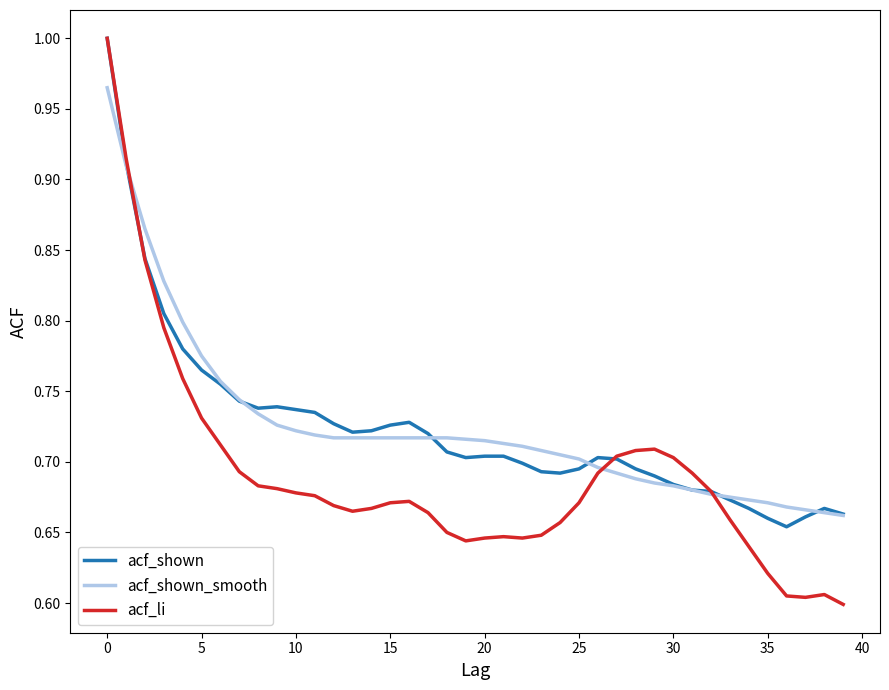

Which series has the largest range (max minus min)?

acf_li